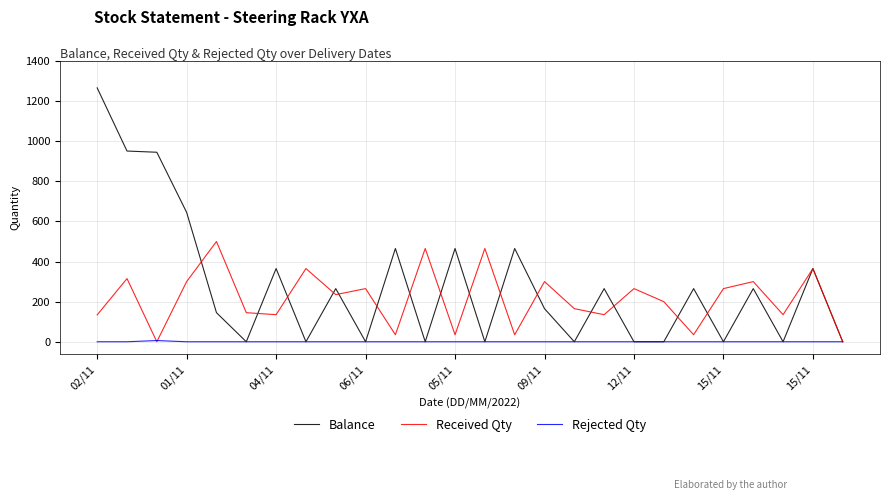

What is the highest value of the Balance series?

1266